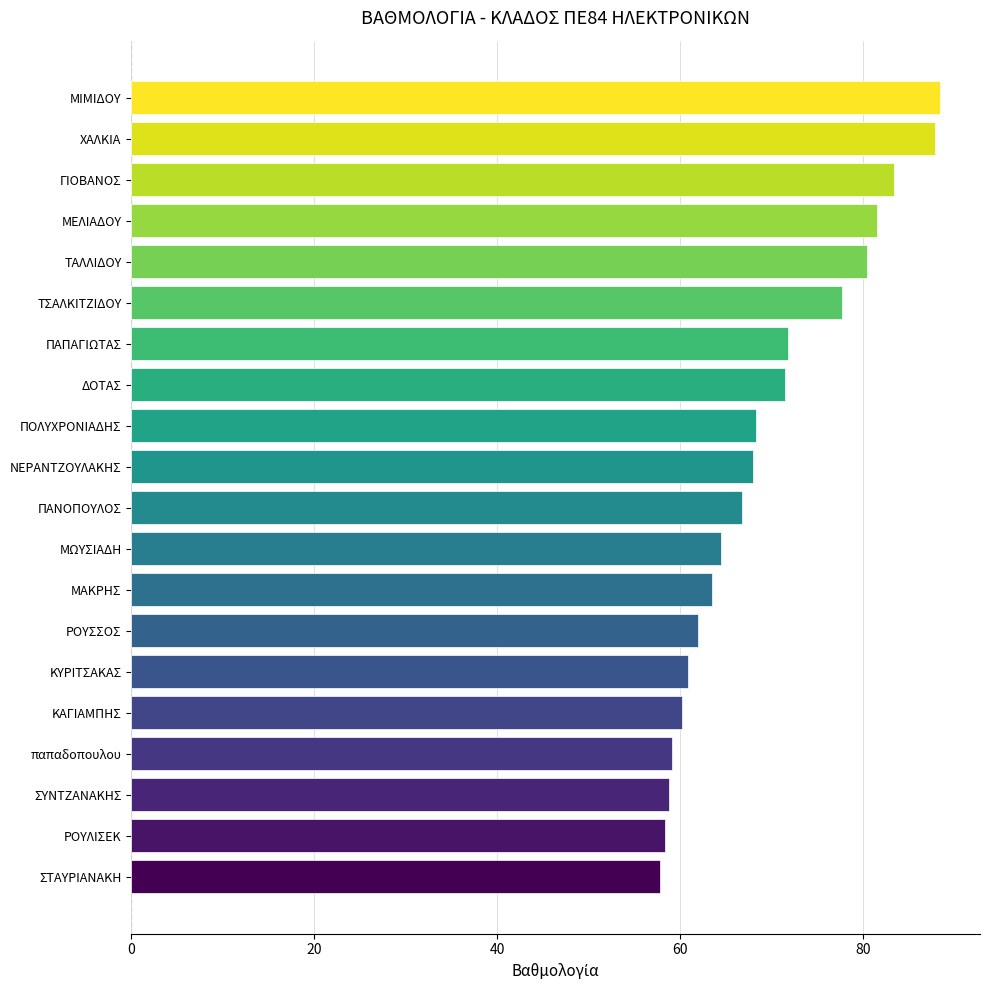

Is it true that the value at ΠΑΠΑΓΙΩΤΑΣ is 106.1?

False